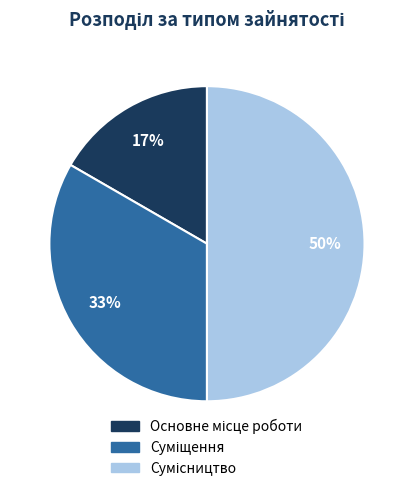

To the nearest percent, what is the average slice percentage?

33%